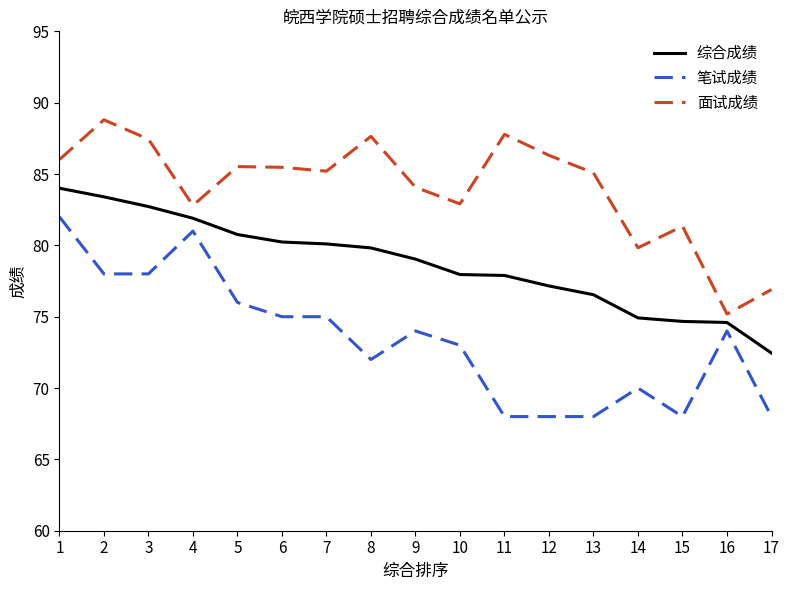

At which category is the sum across all series the highest?

1